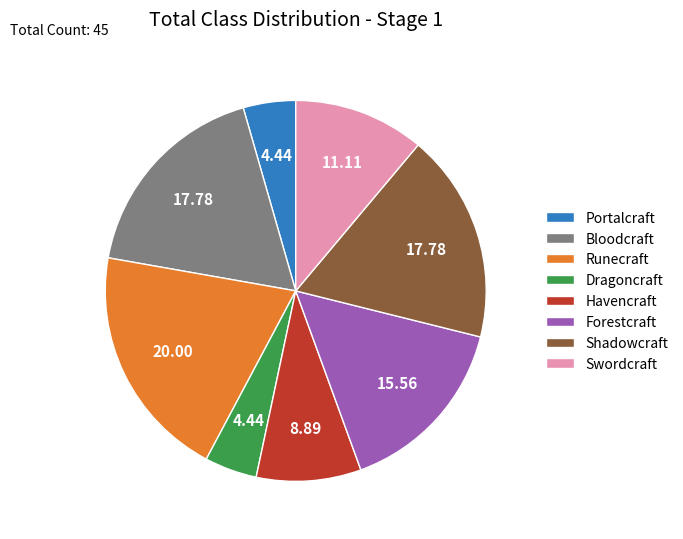

Which category has the biggest portion of the pie?

Runecraft